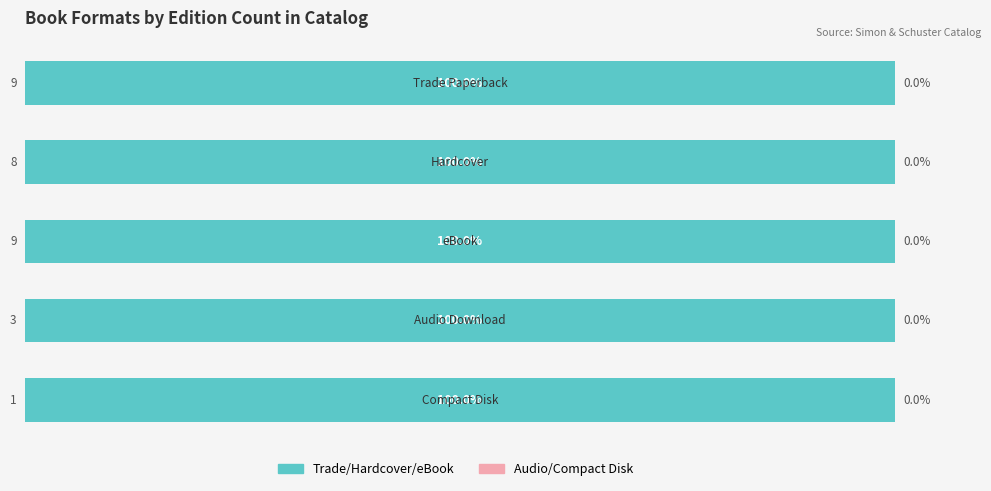

The chart shows a value of 6 at Hardcover. True or false?

False